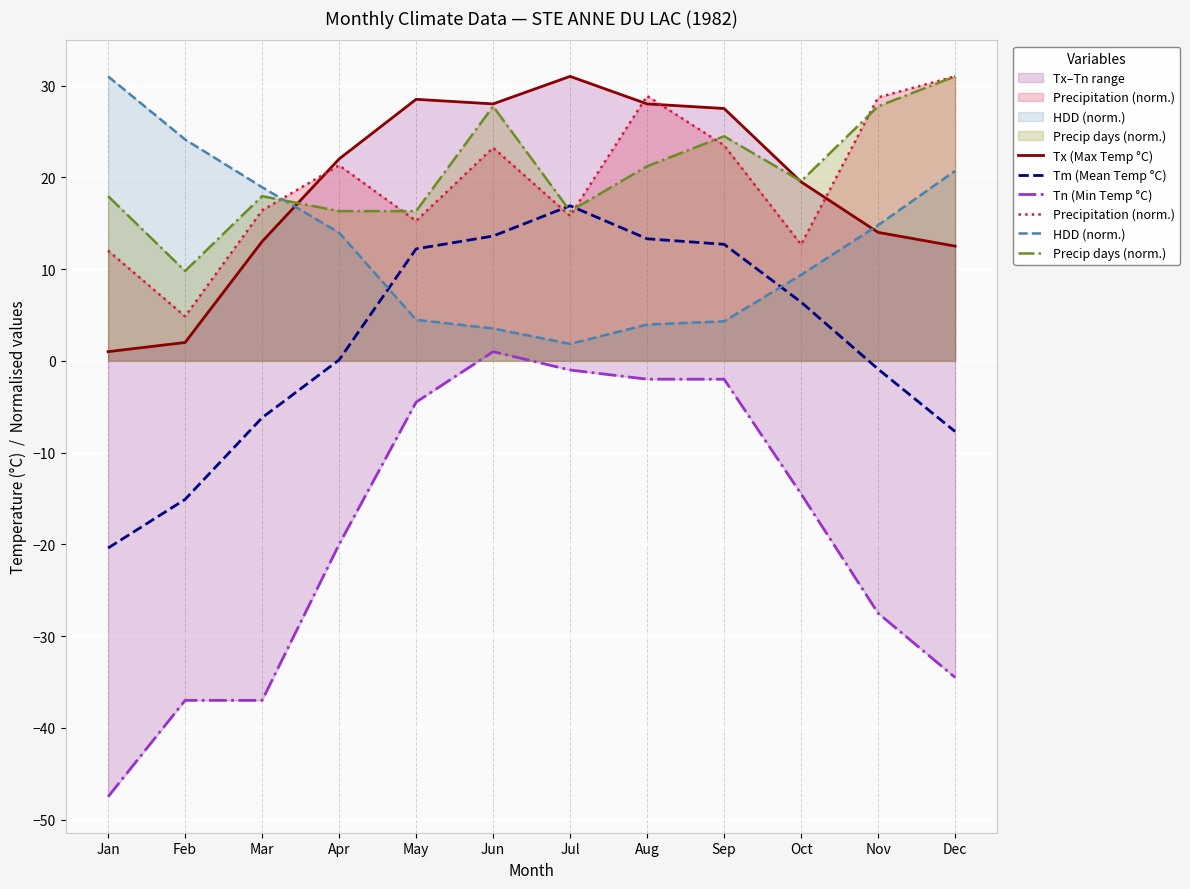

At which category does Tm (Mean Temp °C) reach its first local peak?

Jul